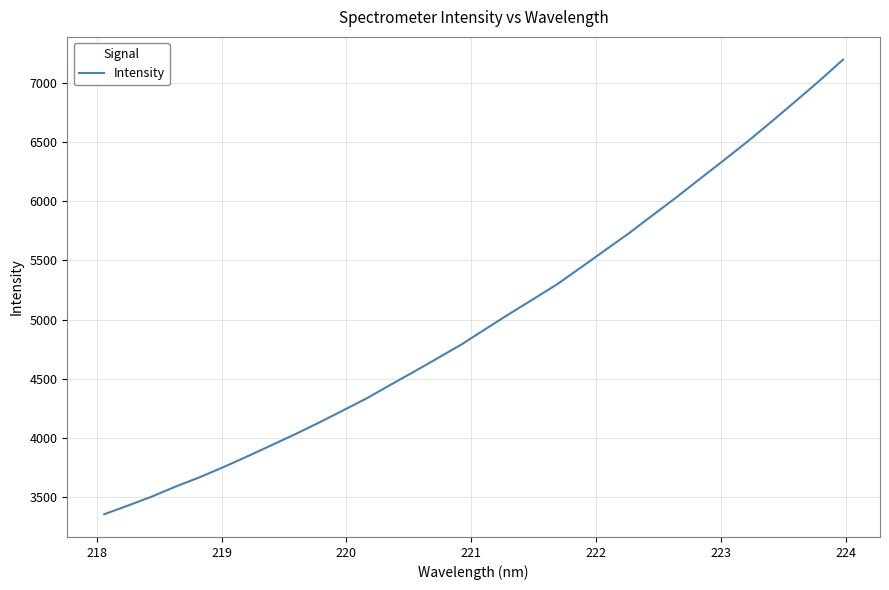

What is the greatest value displayed?

7198.4